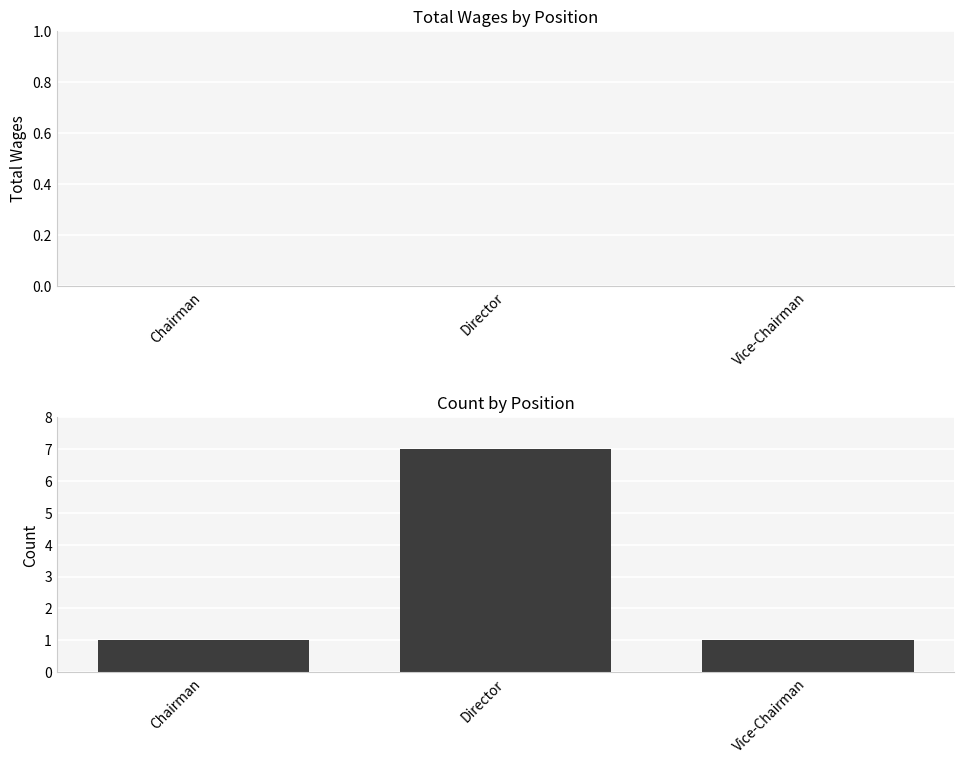

What is the label of the 3rd bar from the right?

Chairman